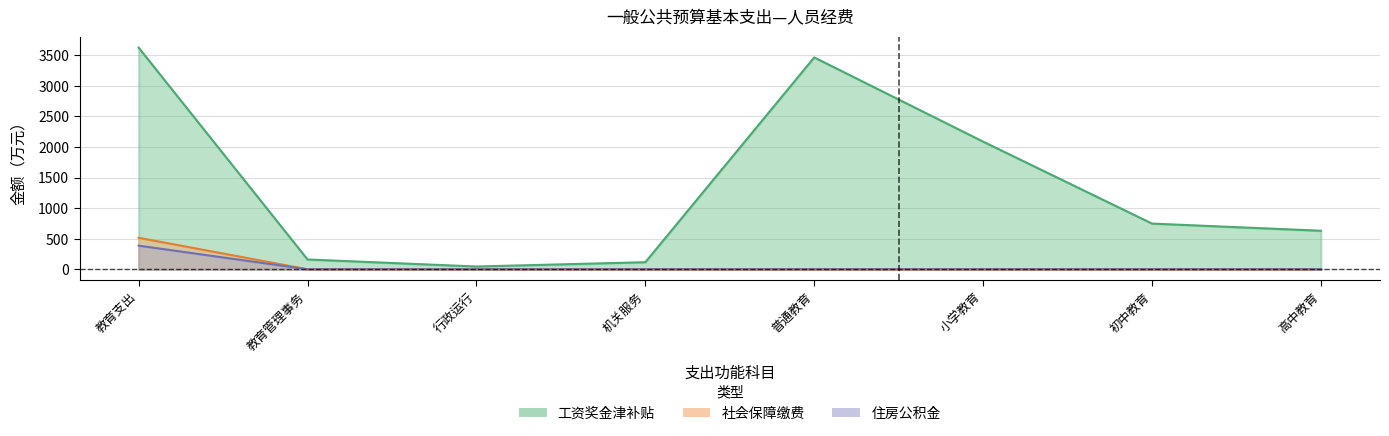

What position from the right is 行政运行?

6